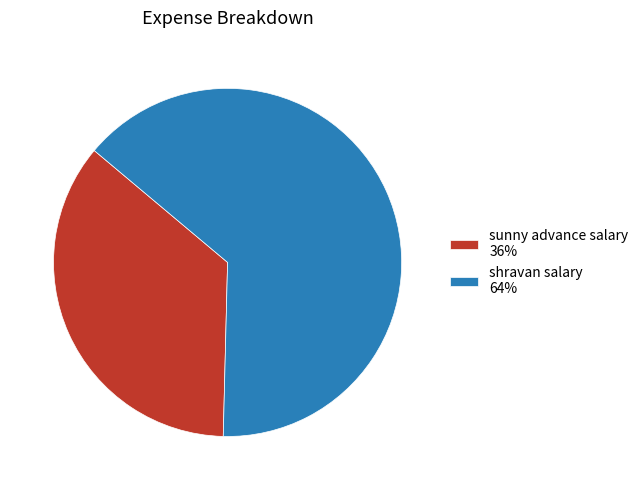

Rank the categories by value from lowest to highest.

sunny advance salary, shravan salary